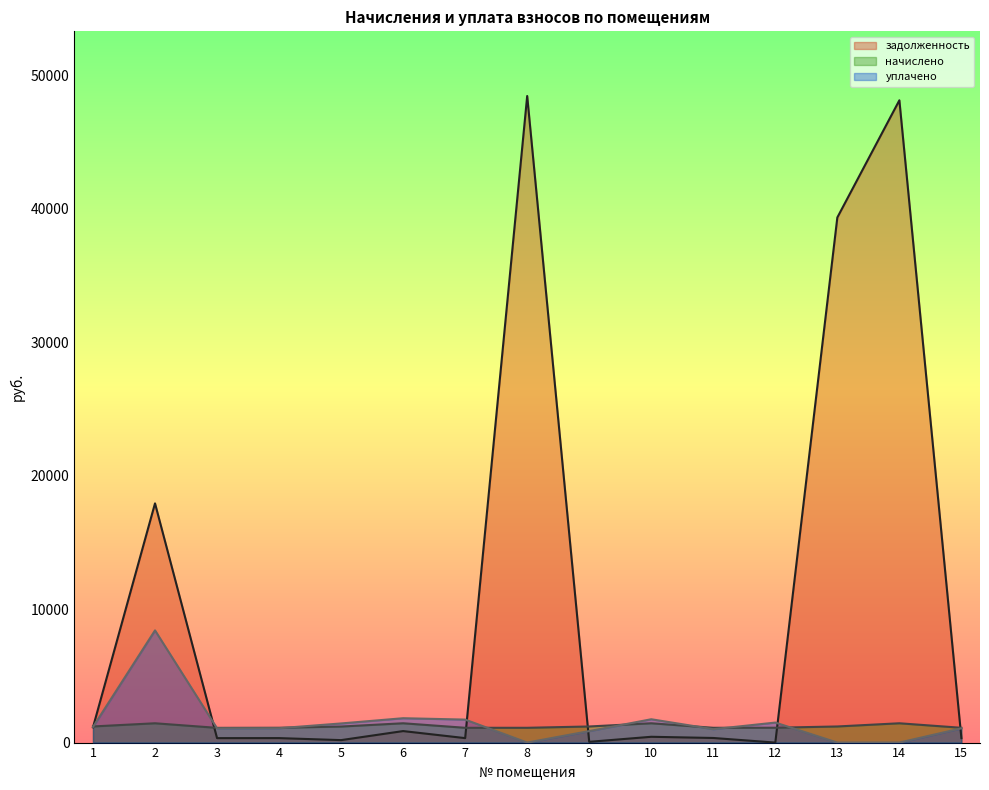

Reading right to left, what are all the values shown in this chart?

задолженность: 334.9	48149.3	39364.3	0.0	345.1	434.8	56.5	48471.5	334.9	862.7	185.1	335.7	333.4	17932.3	1144.0
начислено: 1109.2	1447.9	1208.2	1114.1	1109.2	1447.9	1207.4	1109.2	1109.2	1447.9	1202.5	1111.7	1104.3	1447.9	1209.8
уплачено: 1067.7	0.0	0.0	1500.0	1004.9	1749.0	861.4	0.0	1723.4	1826.8	1434.6	1076.8	1069.7	8410.1	1172.9